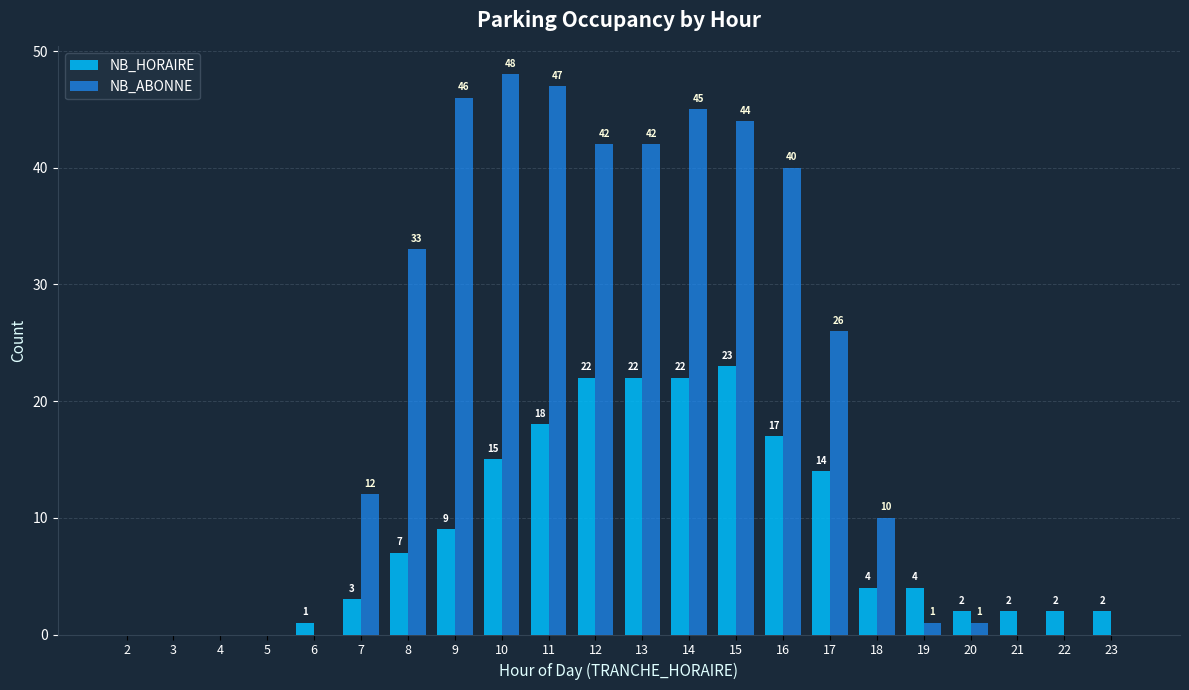

How many positive values does the NB_HORAIRE series have?

18